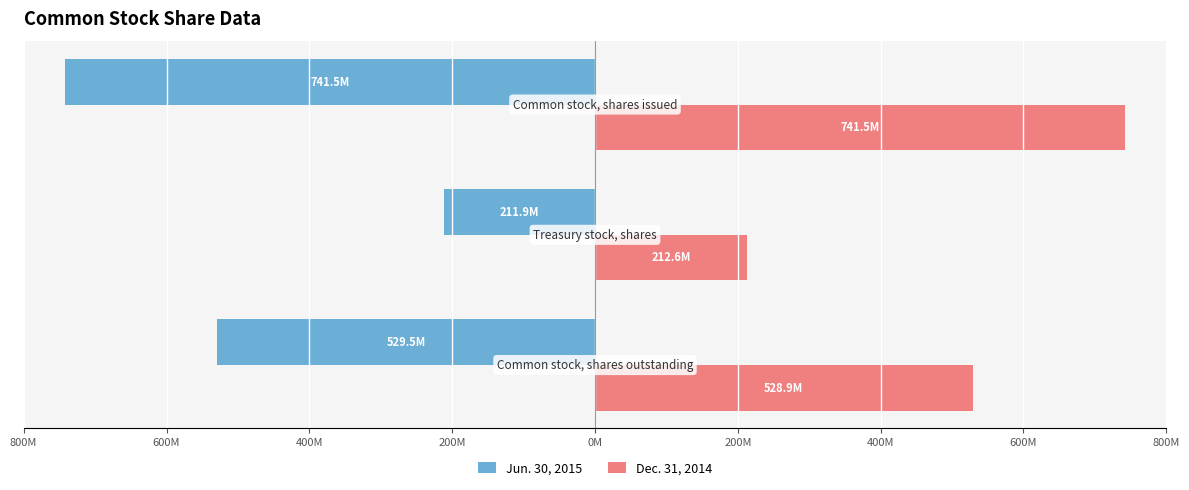

What are all the series names shown in the legend?

Jun. 30, 2015, Dec. 31, 2014